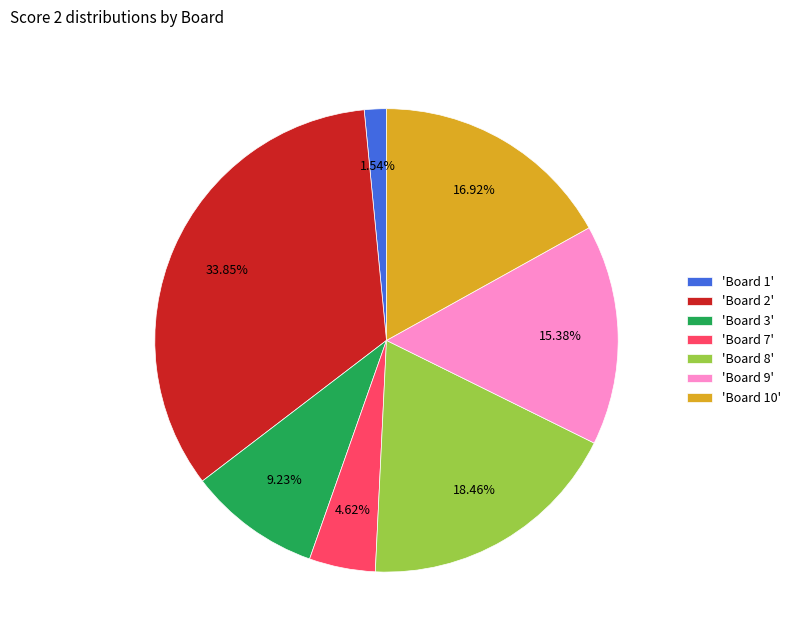

Is there a majority slice in this chart?

No